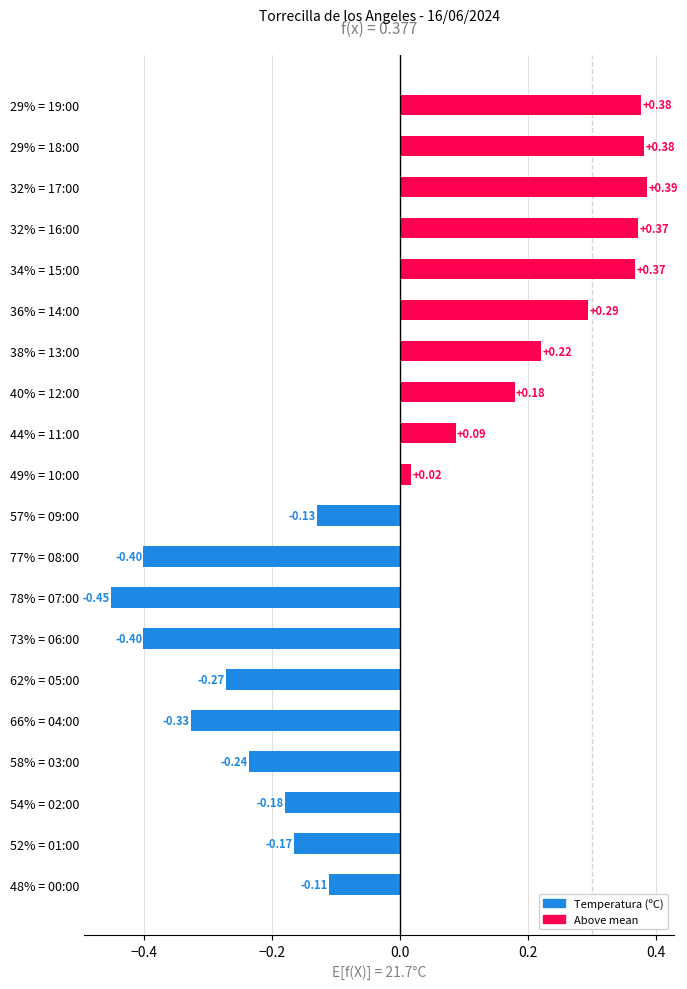

What is the difference between the maximum and minimum values?

0.8